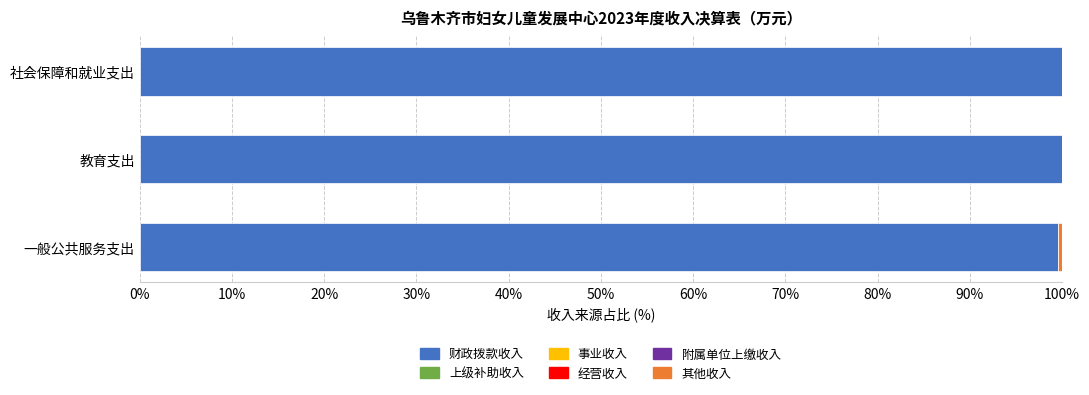

What is the total value across all series at 社会保障和就业支出?

100.0